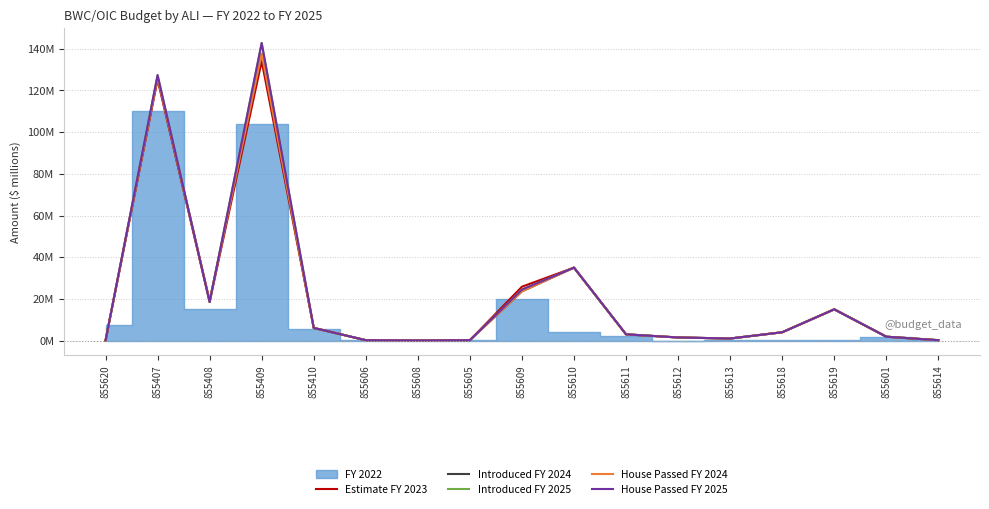

The House Passed FY 2025 series shows 1.2 at 855601. True or false?

False